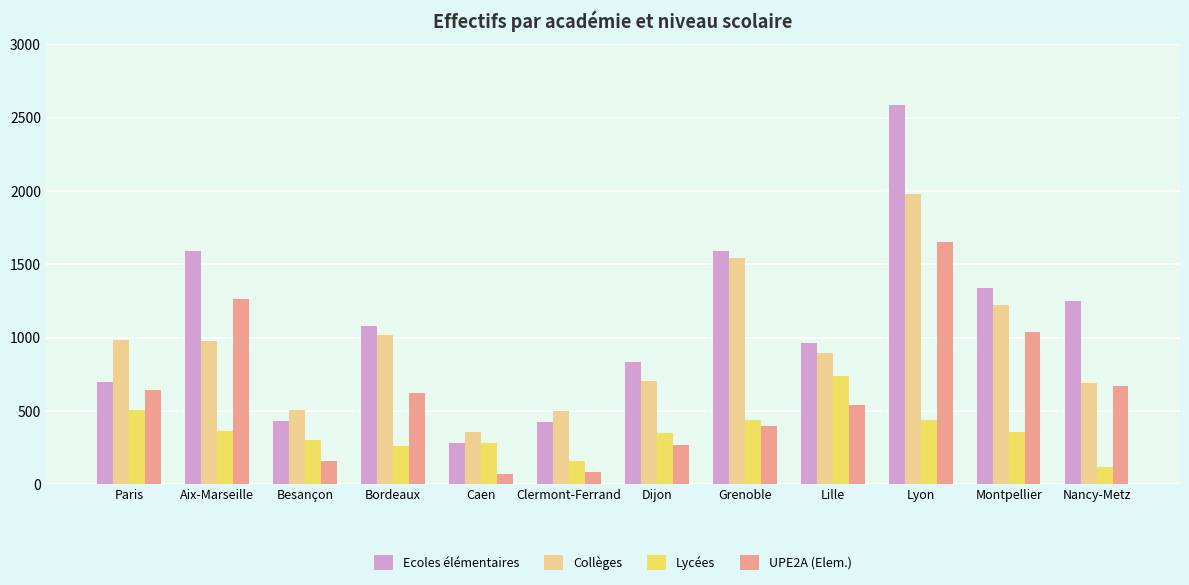

At which label does Lycées reach its peak?

Lille